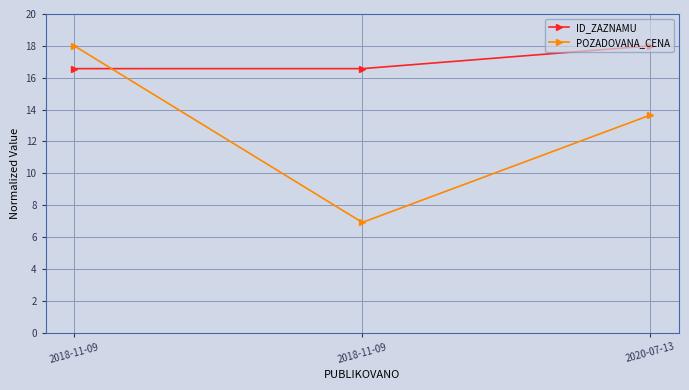

Which has a higher value, 2018-11-09 or 2018-11-09?

2018-11-09